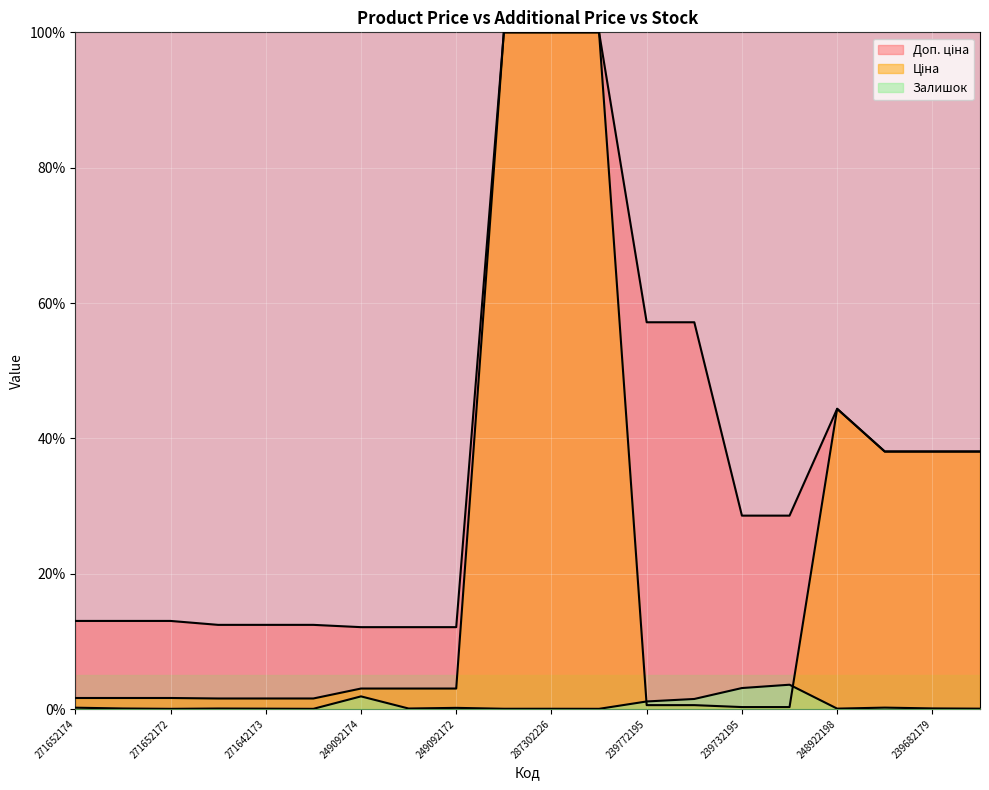

True or false: Доп. ціна and Ціна cross at least once.

False